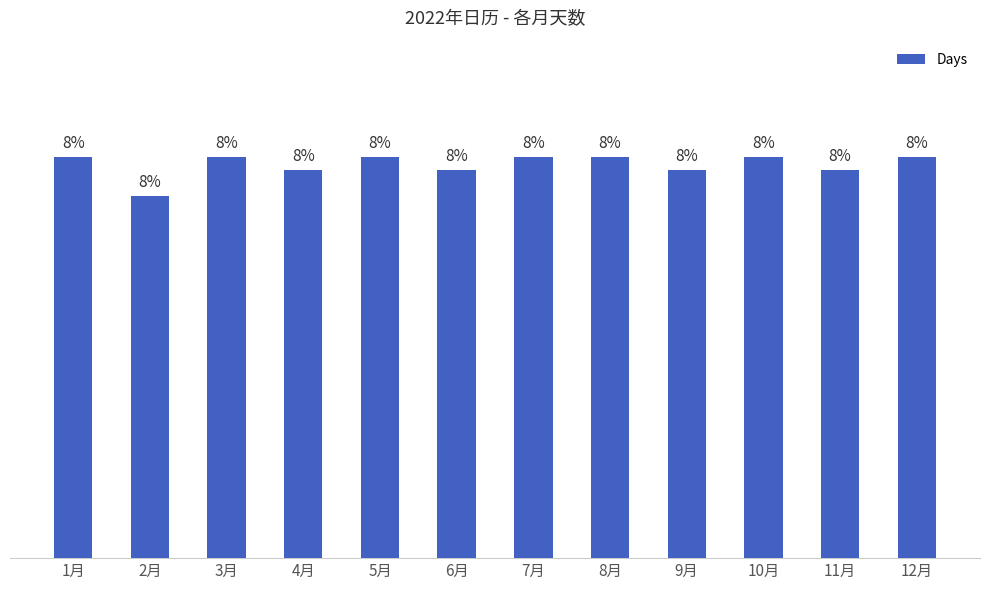

What is the sum of the values at 3月 and 2月?

59